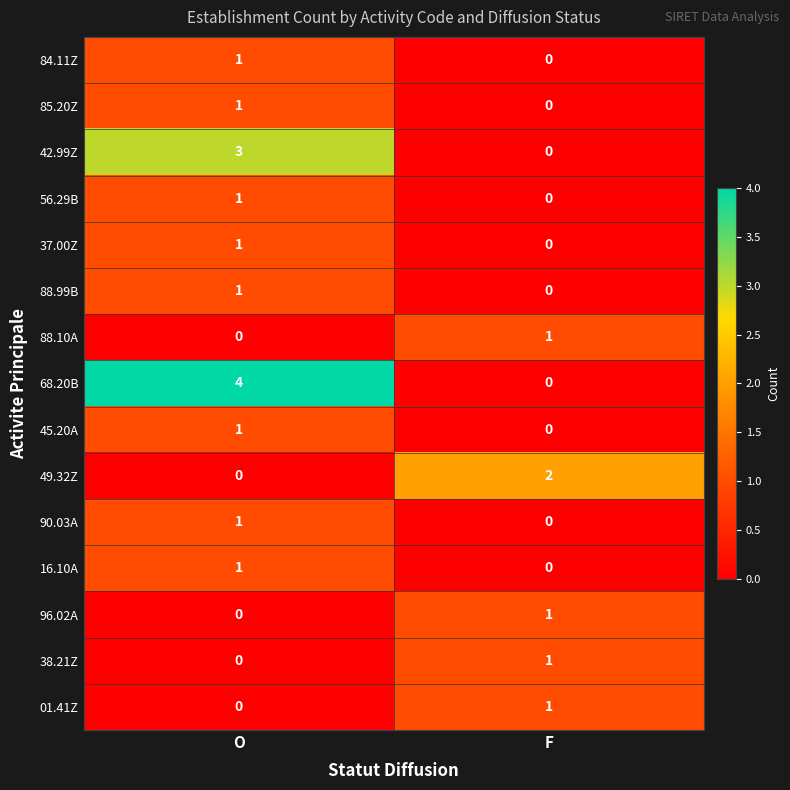

Reading left to right, what are all the values shown in this chart?

84.11Z: 1	0
85.20Z: 1	0
42.99Z: 3	0
56.29B: 1	0
37.00Z: 1	0
88.99B: 1	0
88.10A: 0	1
68.20B: 4	0
45.20A: 1	0
49.32Z: 0	2
90.03A: 1	0
16.10A: 1	0
96.02A: 0	1
38.21Z: 0	1
01.41Z: 0	1